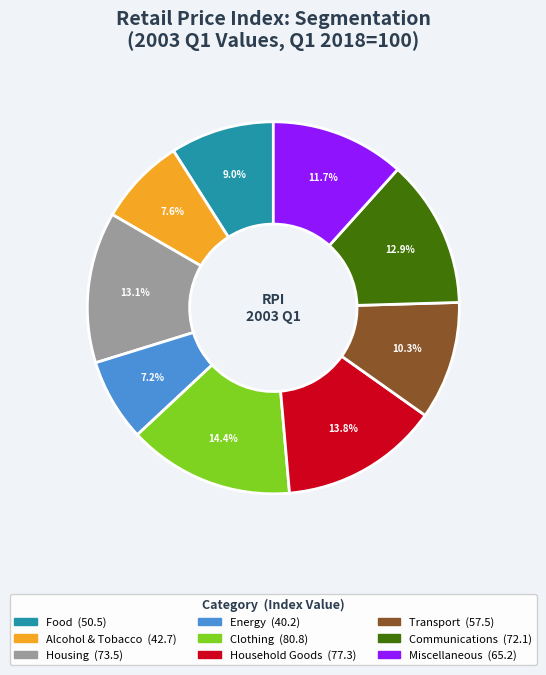

How many segments does this pie chart have?

9